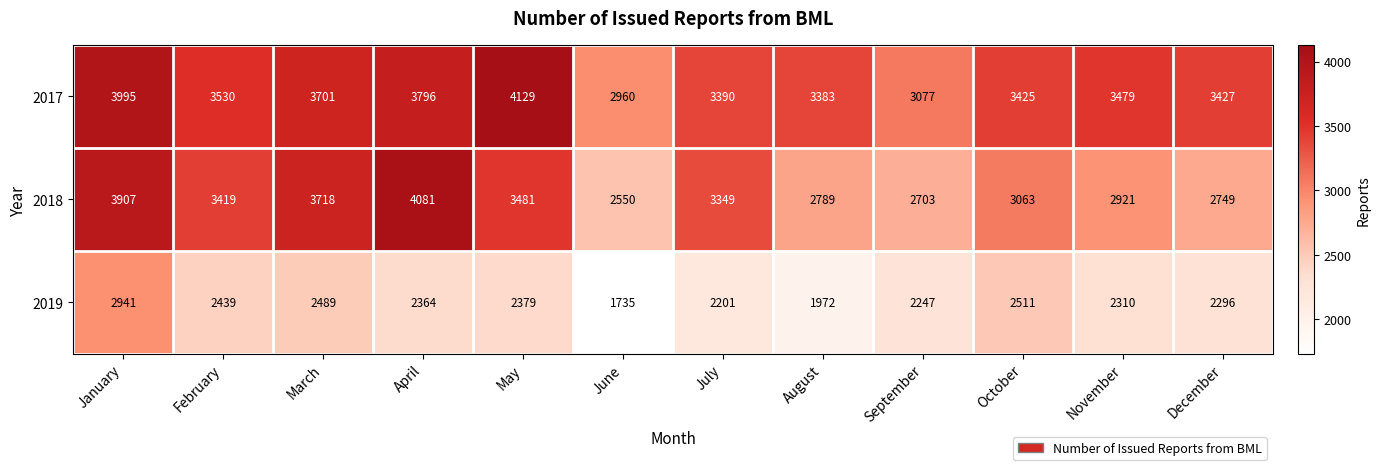

At how many categories does at least one series exceed 3421?

8